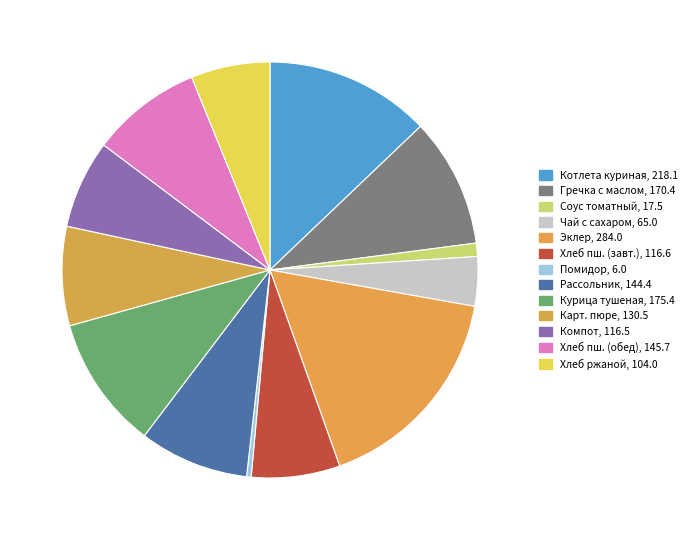

Which category has the smallest portion of the pie?

Помидор (порции)